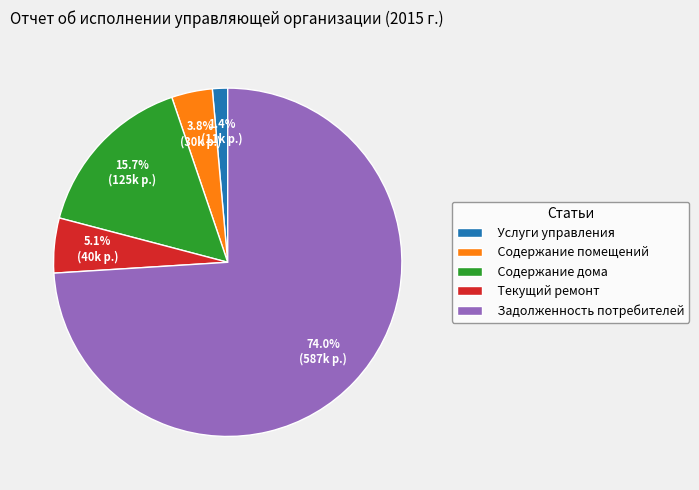

How many segments does this pie chart have?

5